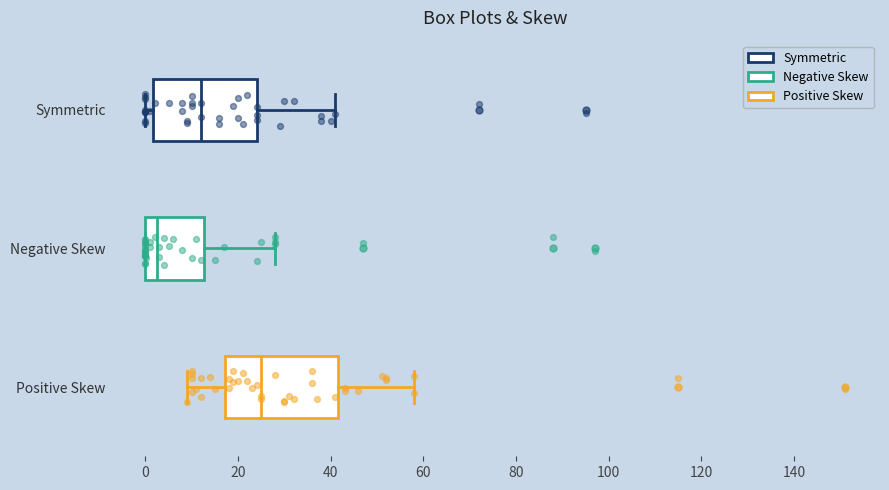

Where does the median line of the box for Symmetric sit on the x-axis? The values are not printed on the chart, so give them approximately, as read against the axis.

12